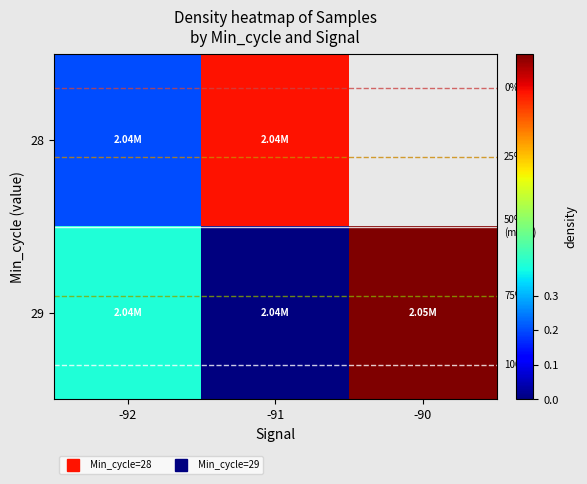

Which category has the lowest value across all series?

-91